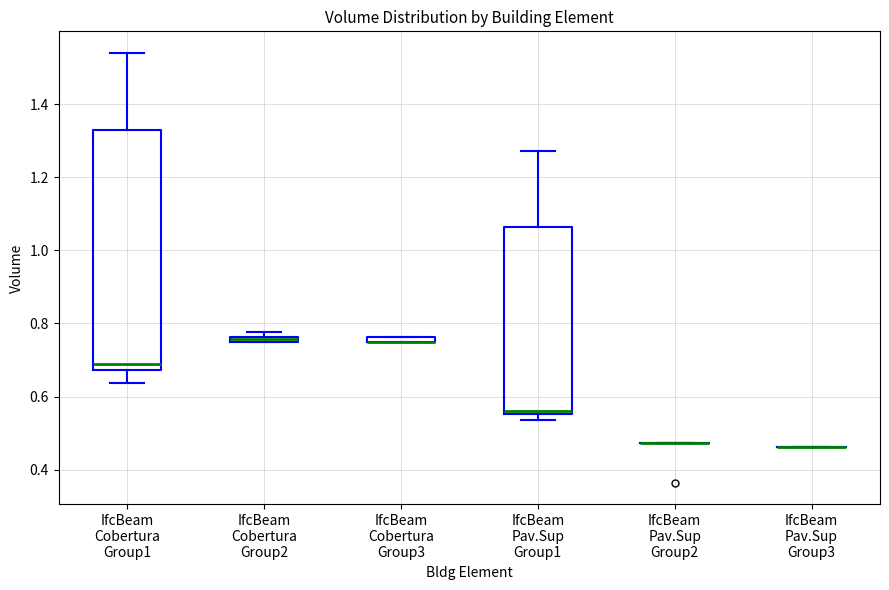

Which box is the tallest, from its lower edge to its upper edge?

IfcBeam Cobertura Group1